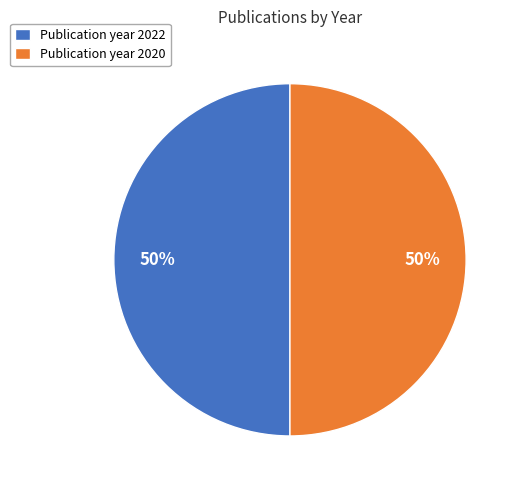

Count the number of slices in the pie.

2